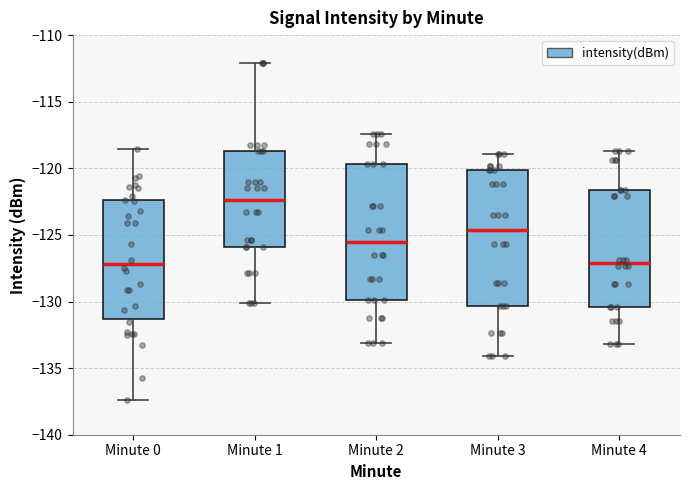

Which box has the highest median line?

Minute 1